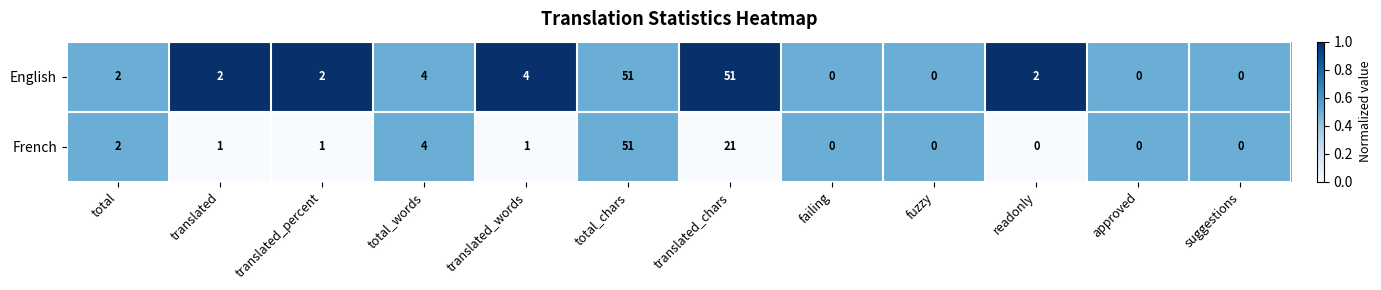

Reading right to left, what are all the values shown in this chart?

English: suggestions=0	approved=0	readonly=2	fuzzy=0	failing=0	translated_chars=51	total_chars=51	translated_words=4	total_words=4	translated_percent=2	translated=2	total=2
French: suggestions=0	approved=0	readonly=0	fuzzy=0	failing=0	translated_chars=21	total_chars=51	translated_words=1	total_words=4	translated_percent=1	translated=1	total=2